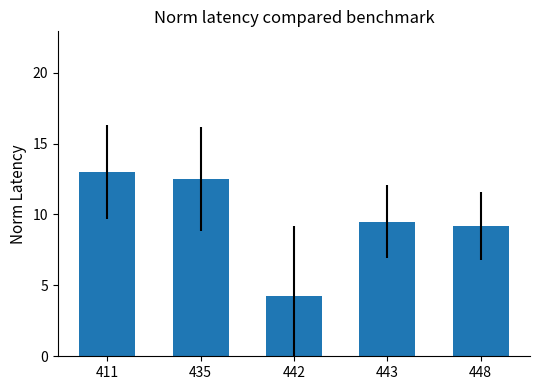

Does the chart contain any negative values?

No